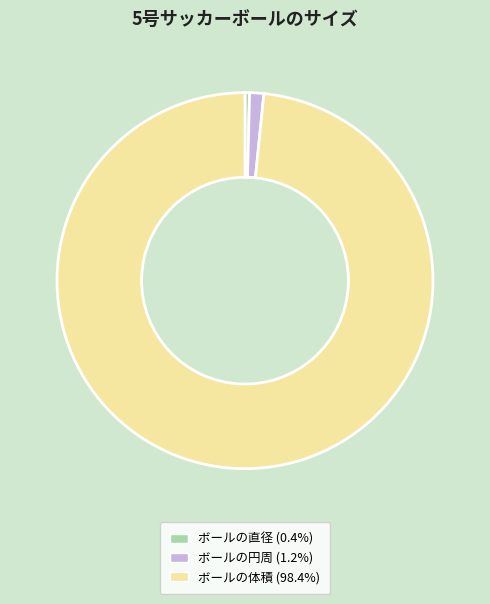

Approximately how many times larger is the value at ボールの体積 compared to ボールの円周?

80.7